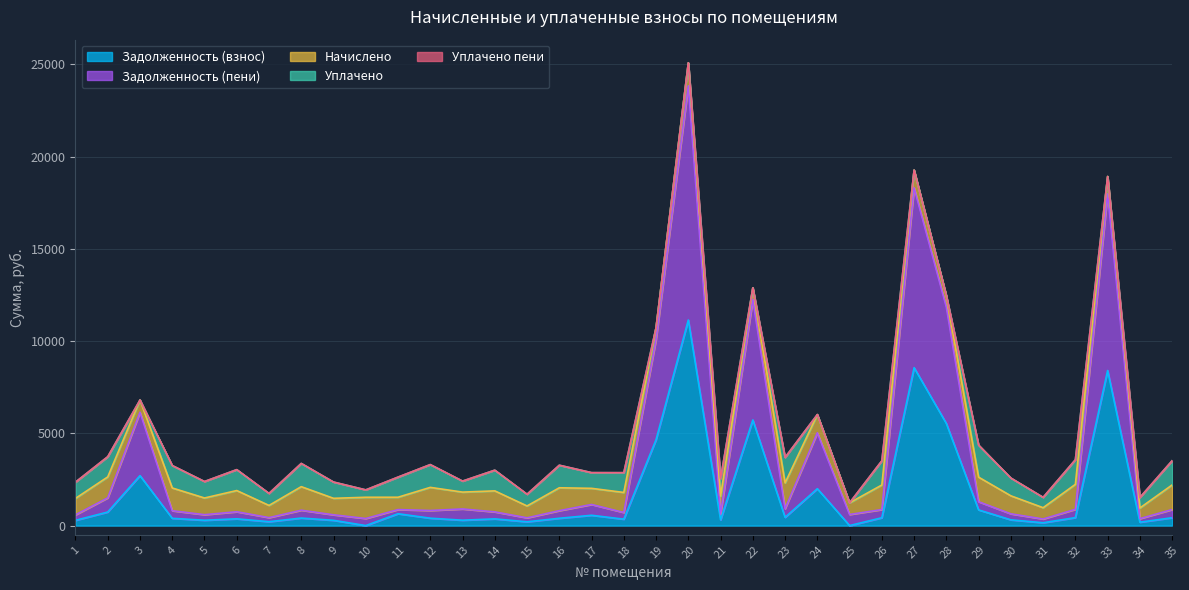

Reading right to left, extract all data points from this chart.

Задолженность (взнос): 425.7	184.2	8405.2	431.9	153.9	311.9	850.1	5532.8	8559.4	425.0	0.0	1998.3	447.1	5725.6	309.1	11142.6	4656.6	347.1	558.9	396.1	205.6	363.6	291.9	400.2	642.1	0.0	285.7	407.8	211.1	367.1	289.1	394.0	2706.7	734.5	285.0
Задолженность (пени): 444.2	192.2	9573.0	450.7	203.8	325.4	443.5	6301.5	9748.6	443.5	602.0	3030.5	466.6	6521.1	322.6	12690.8	5427.2	362.2	585.1	413.3	214.6	379.4	609.1	417.6	225.2	383.8	298.1	425.5	220.3	383.0	301.7	411.1	3437.7	769.3	297.4
Начислено: 1332.7	576.7	941.8	1352.2	611.3	976.3	1330.6	619.9	959.0	1330.6	630.7	987.1	1399.7	641.5	967.7	1248.5	648.0	1086.5	874.8	1239.8	643.7	1138.3	913.7	1252.8	669.6	1151.3	894.2	1276.6	661.0	1149.1	905.0	1233.4	661.0	1134.0	892.1
Уплачено: 1314.2	568.7	0.0	1333.4	561.4	962.8	1737.1	0.0	0.0	1312.1	0.0	0.0	1380.2	0.0	954.2	0.0	0.0	1071.4	850.5	1222.6	634.7	1122.5	596.4	1235.4	1088.1	399.8	881.8	1258.8	651.8	1133.2	892.5	1216.2	0.0	1089.4	879.7
Уплачено пени: 0.0	0.0	0.0	0.0	0.0	0.0	0.0	0.0	0.0	0.0	0.0	0.0	0.0	0.0	0.0	0.0	0.0	0.0	0.0	0.0	0.0	0.0	0.0	0.0	4.3	0.0	0.0	0.0	0.0	0.0	0.0	0.0	0.0	10.2	0.0